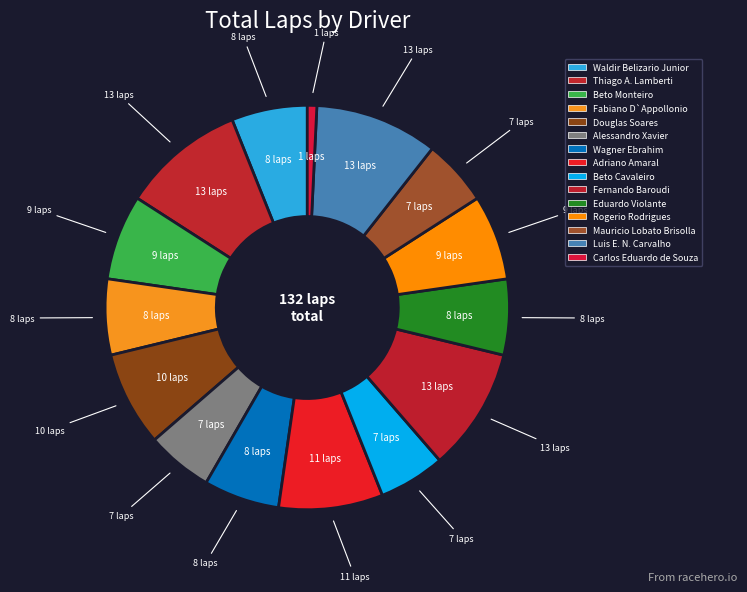

Combined, what portion of the pie is Mauricio Lobato Brisolla and Fernando Baroudi?

15.2%